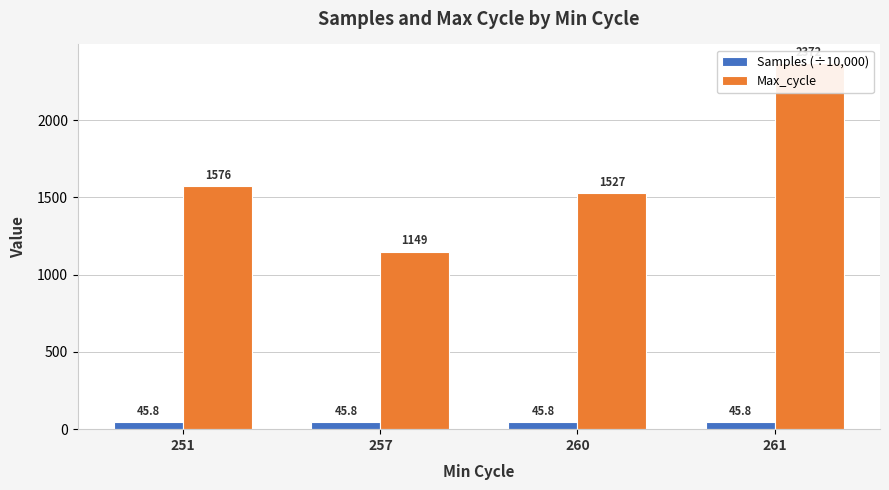

What value does the Max_cycle series have at 257?

1149.0